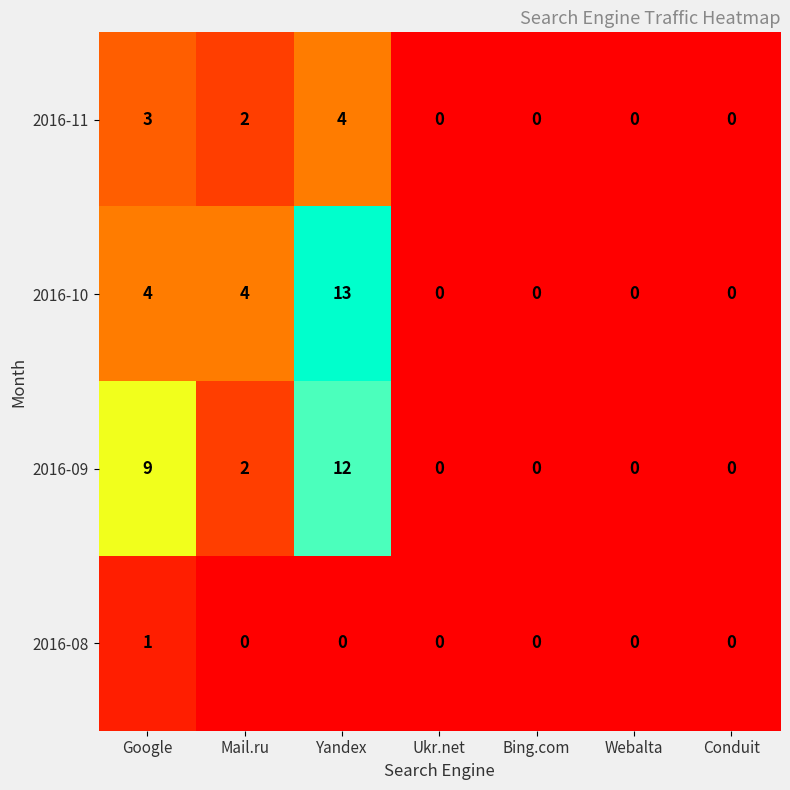

Is it true that 2016-08 equals 0 at Ukr.net?

True